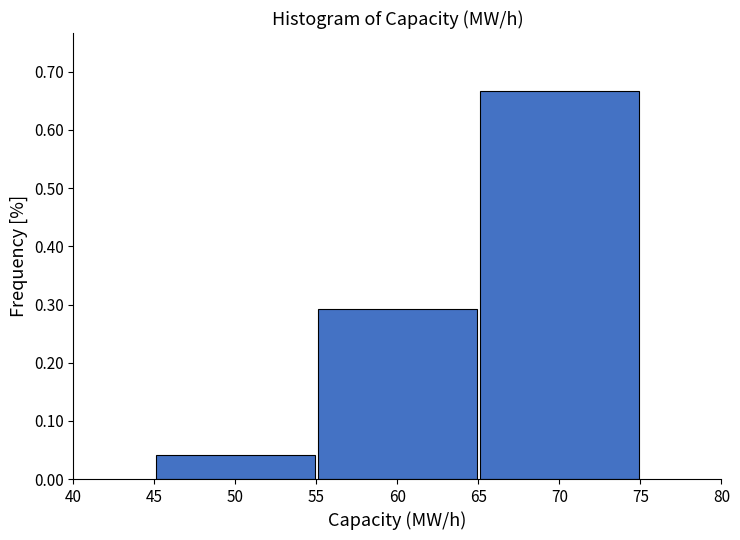

Reading left to right, transcribe this chart: for each bar, give the range it covers on the x-axis and its height. The values are not printed on the chart, so give them approximately, as read against the axis.

45 to 55: 0.04
55 to 65: 0.29
65 to 75: 0.67